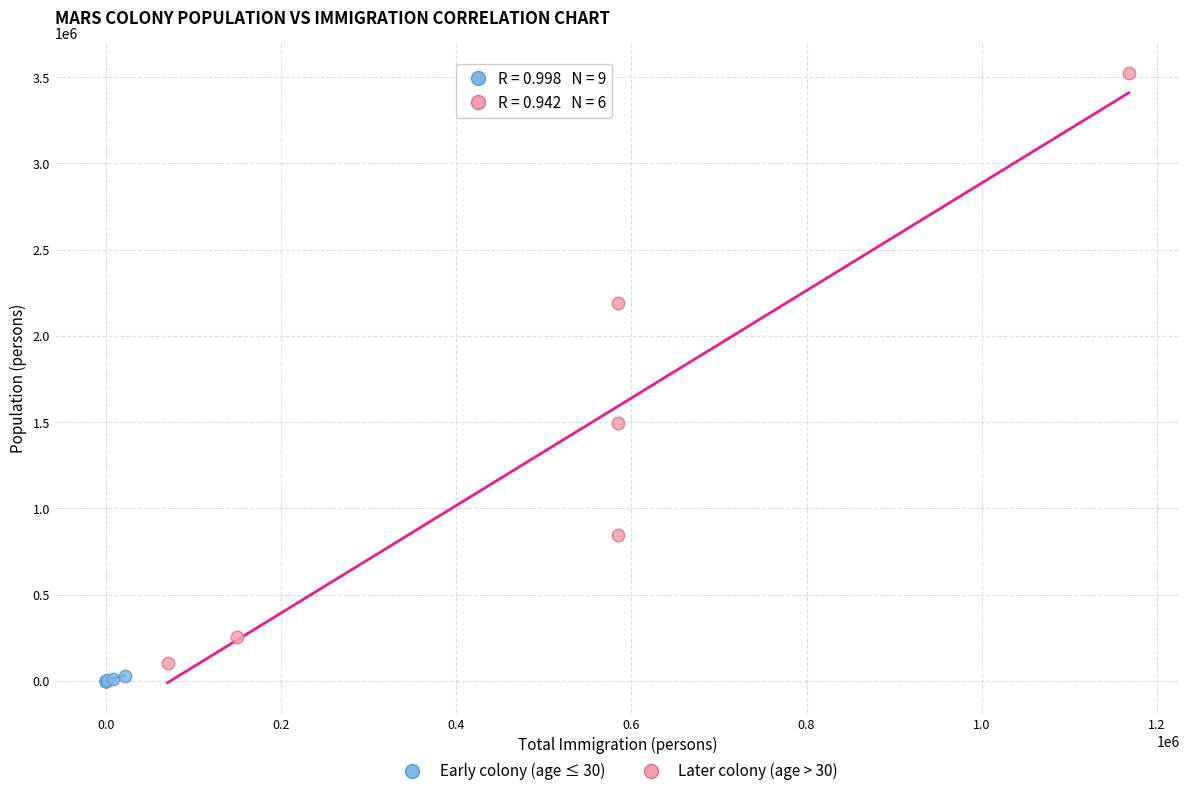

Which series has the largest Y range (max minus min)?

Later colony (age > 30)